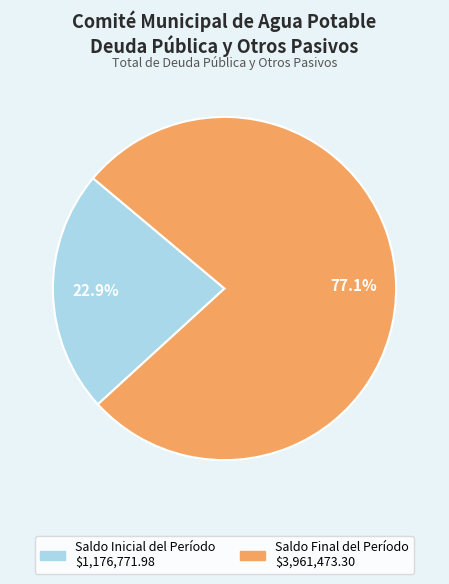

Which category accounts for the majority?

Saldo Final del Período